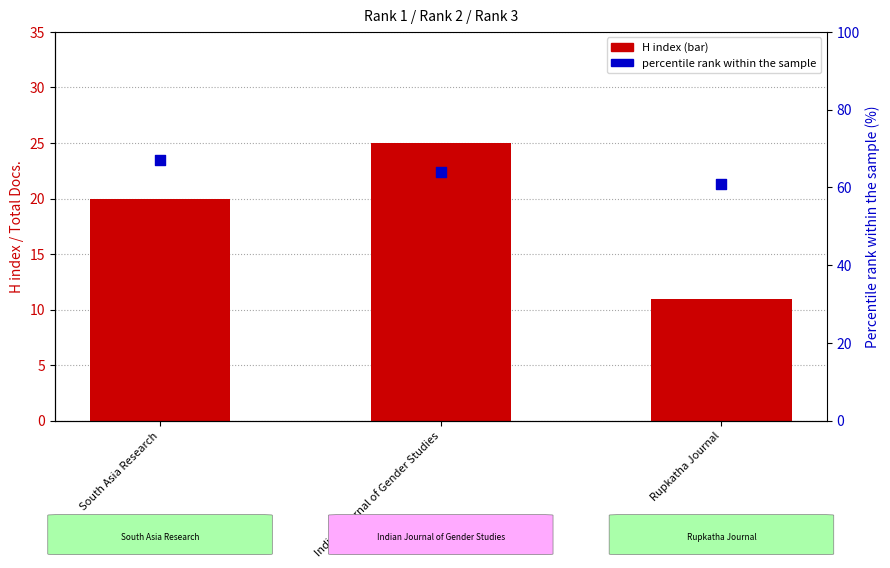

Is the value of H index at Rupkatha Journal greater than the value of percentile rank within the sample at Rupkatha Journal?

No